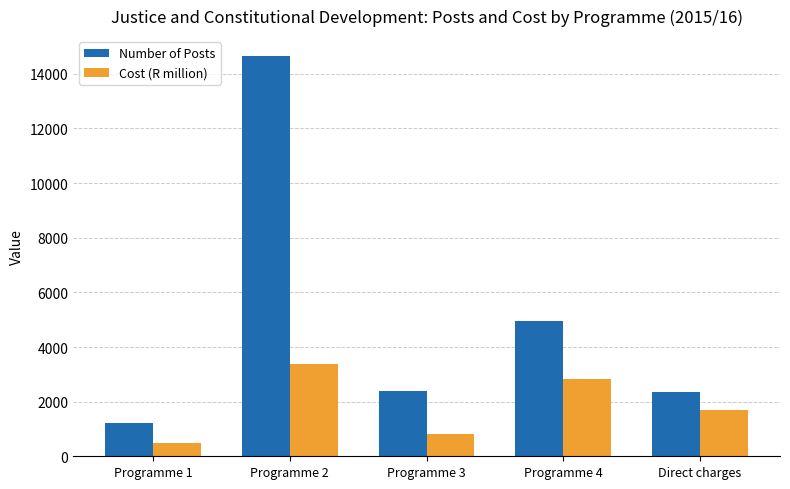

What is the label of the 5th bar from the left?

Direct charges